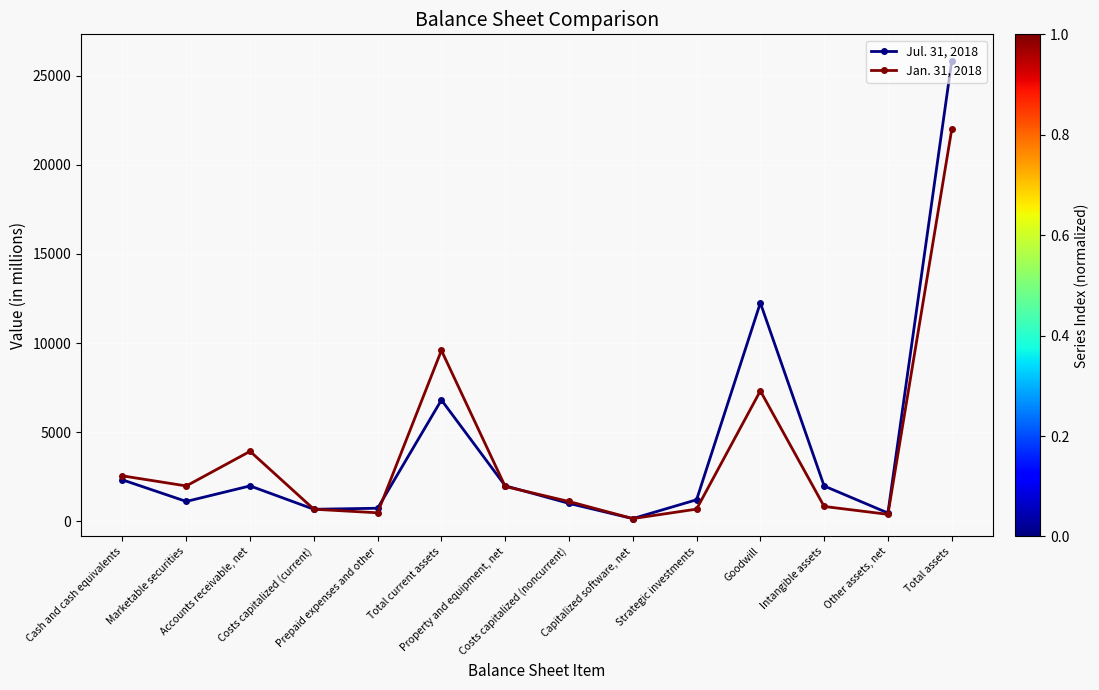

Does the chart have visible grid lines?

Yes